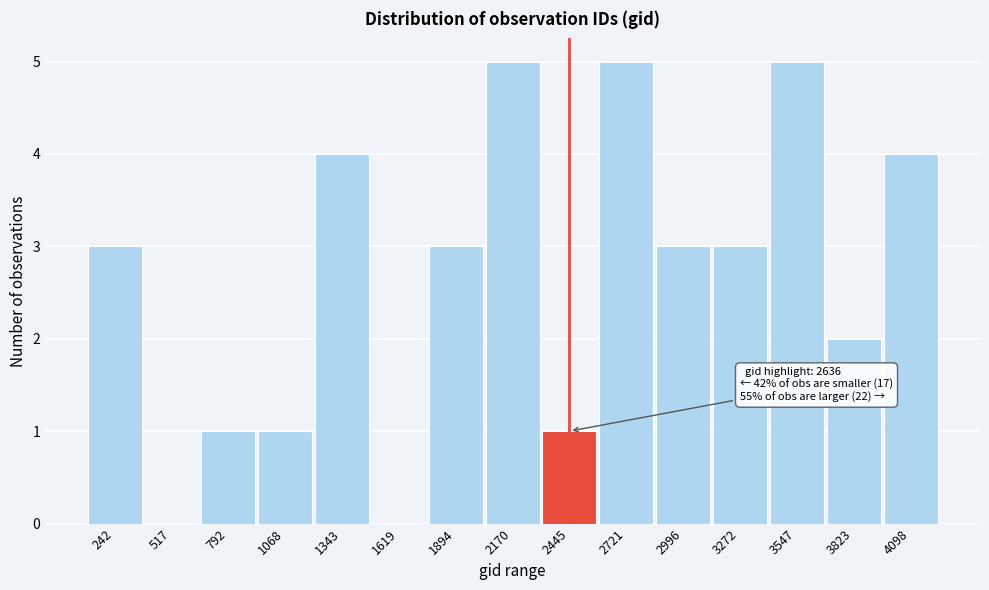

Reading right to left, list all the values displayed in this chart.

4098=4	3823=2	3547=5	3272=3	2996=3	2721=5	2445=1	2170=5	1894=3	1619=0	1343=4	1068=1	792=1	517=0	242=3